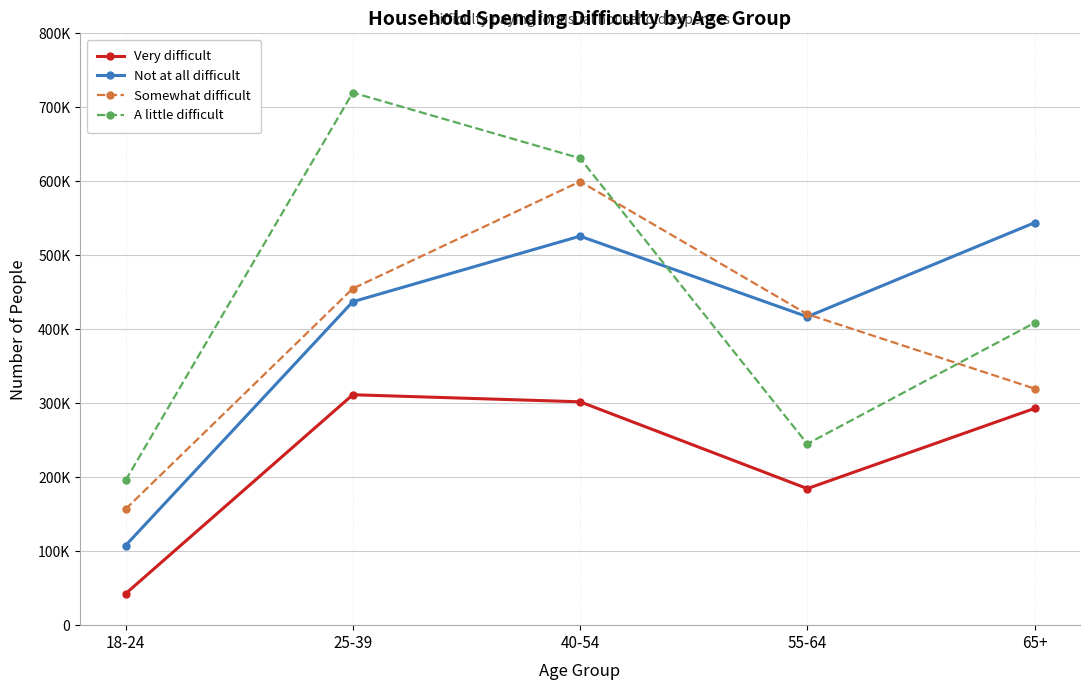

In Very difficult, how many points are lower than both neighbors (excluding endpoints)?

1